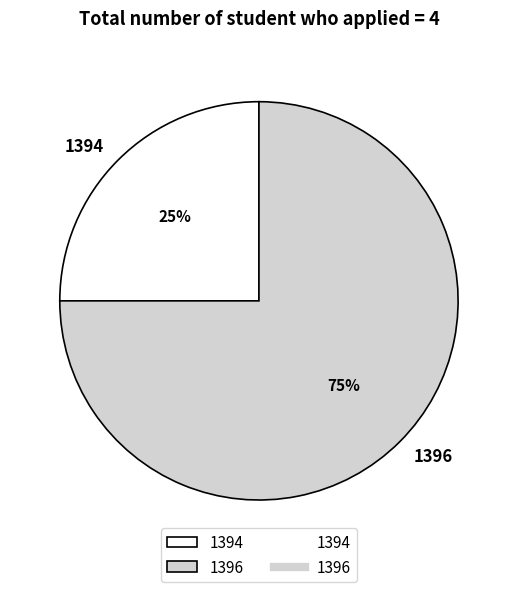

To the nearest percent, what is the combined percentage of 1396 and 1394?

100%